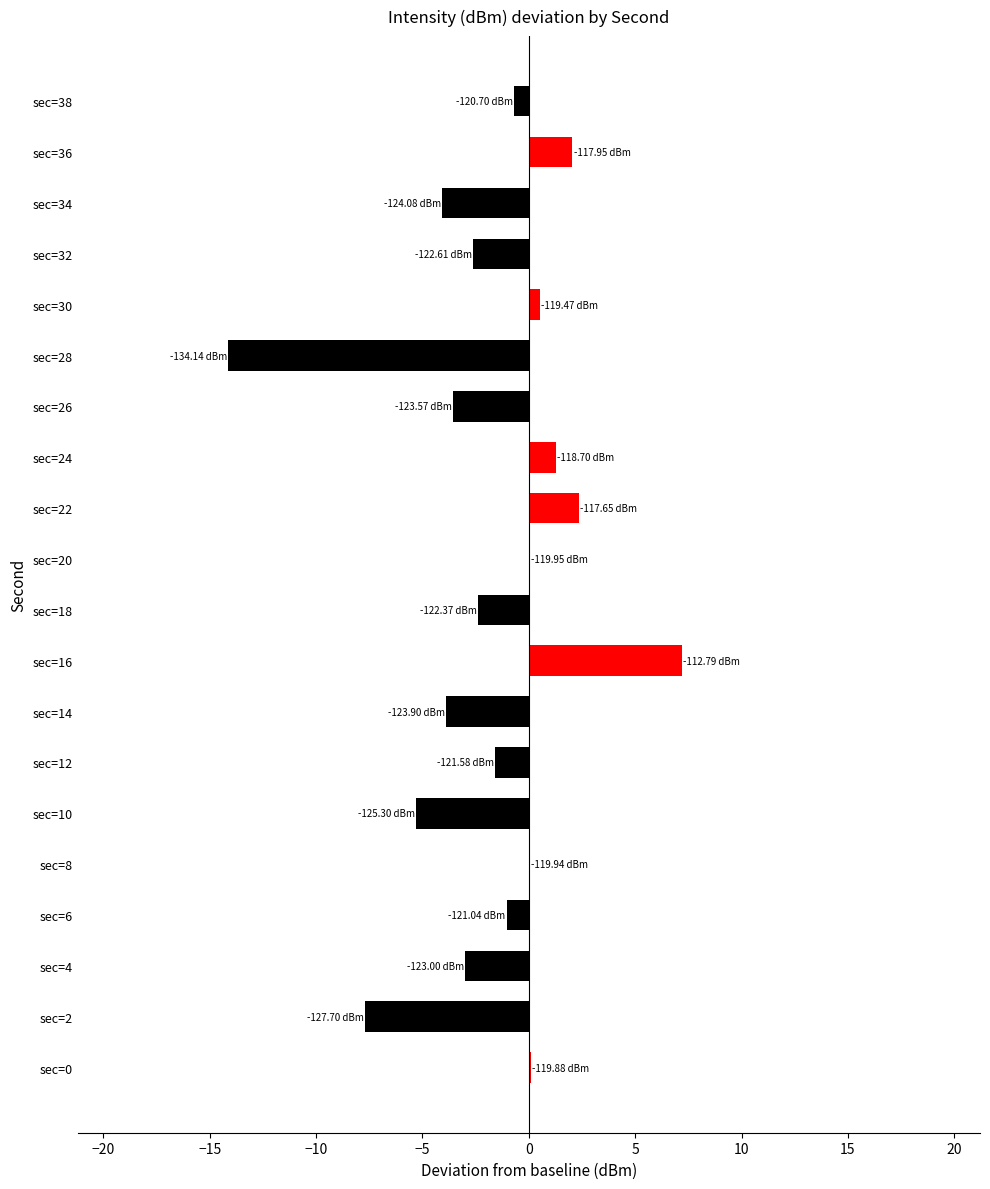

What is the average value?

-1.8